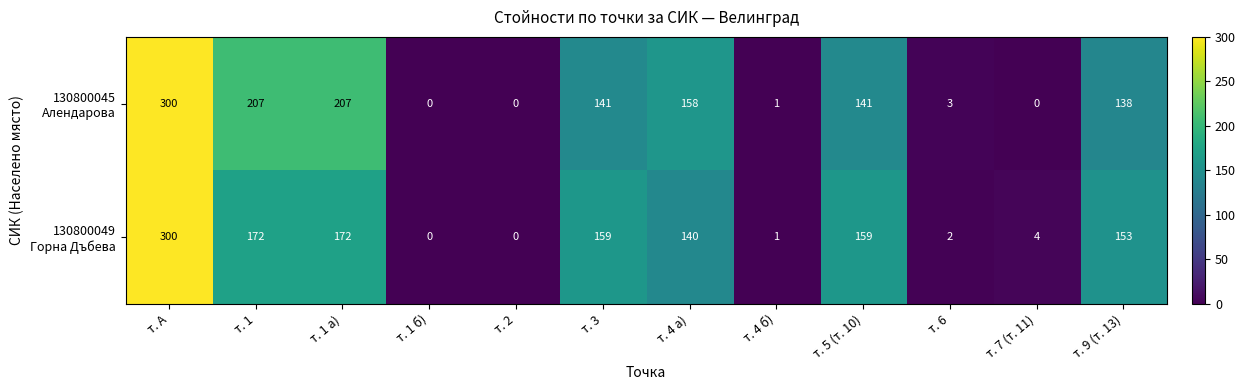

At which category does the chart reach its peak across all series?

т. А